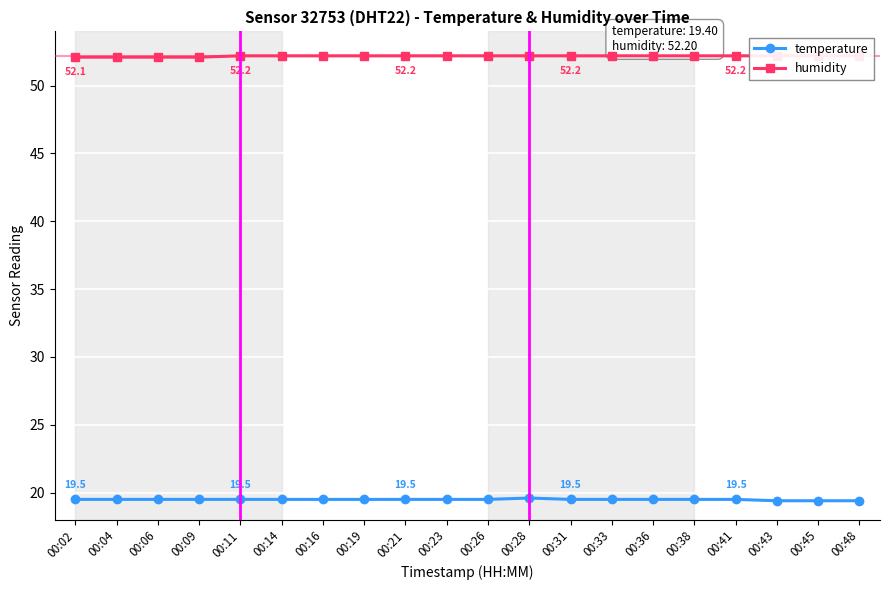

True or false: humidity and temperature intersect in this chart.

False